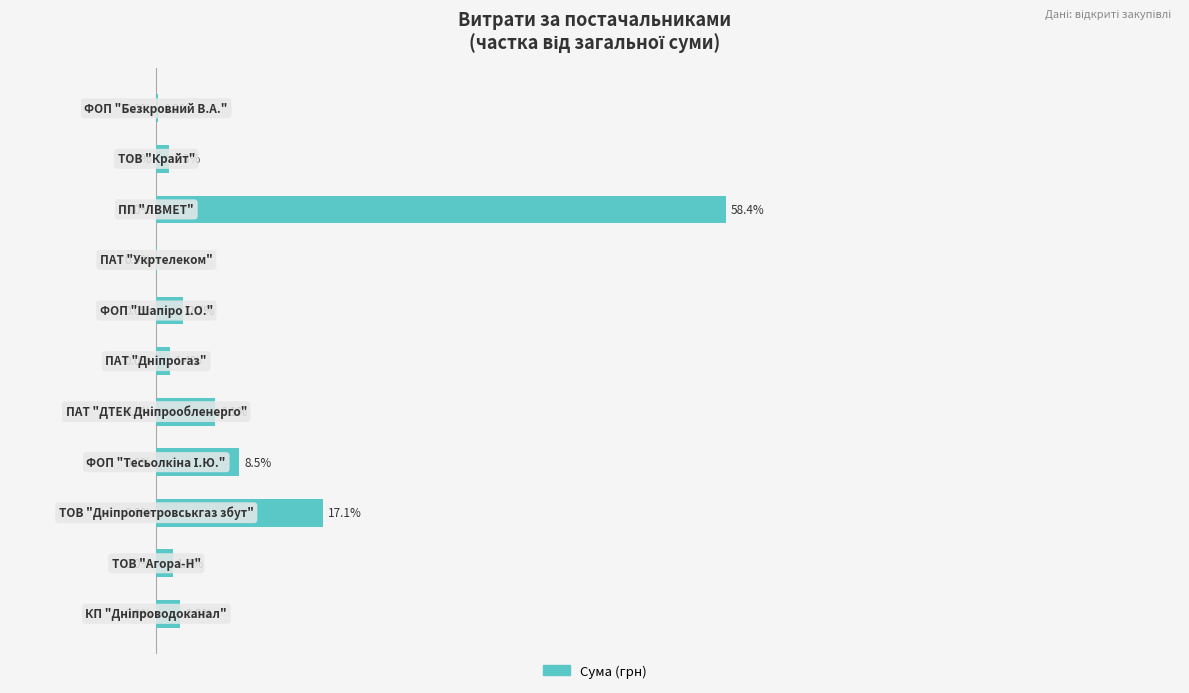

How many data points are less than 2?

5